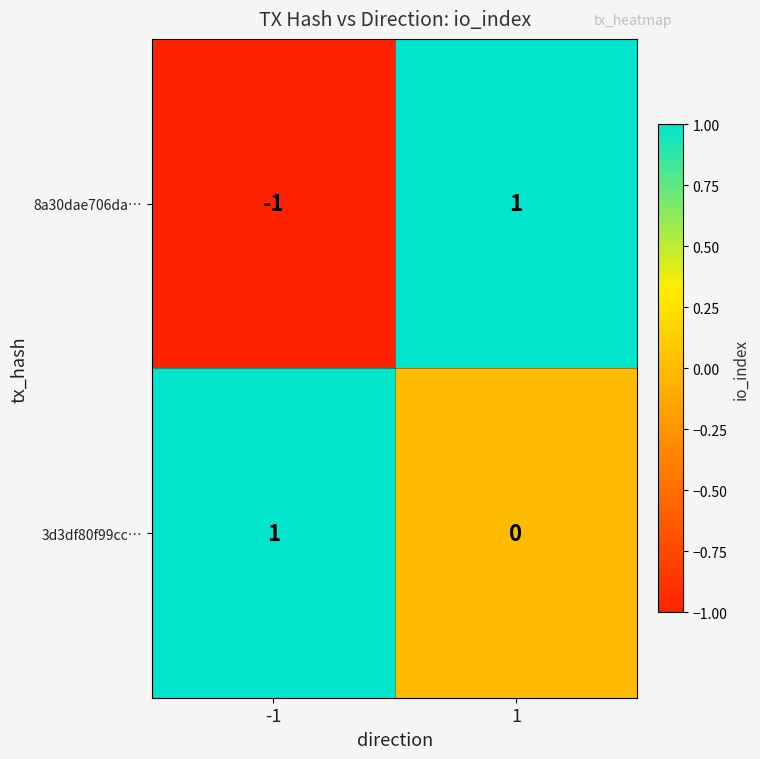

True or false: 8a30dae706da… has a value of -1 at -1.

True